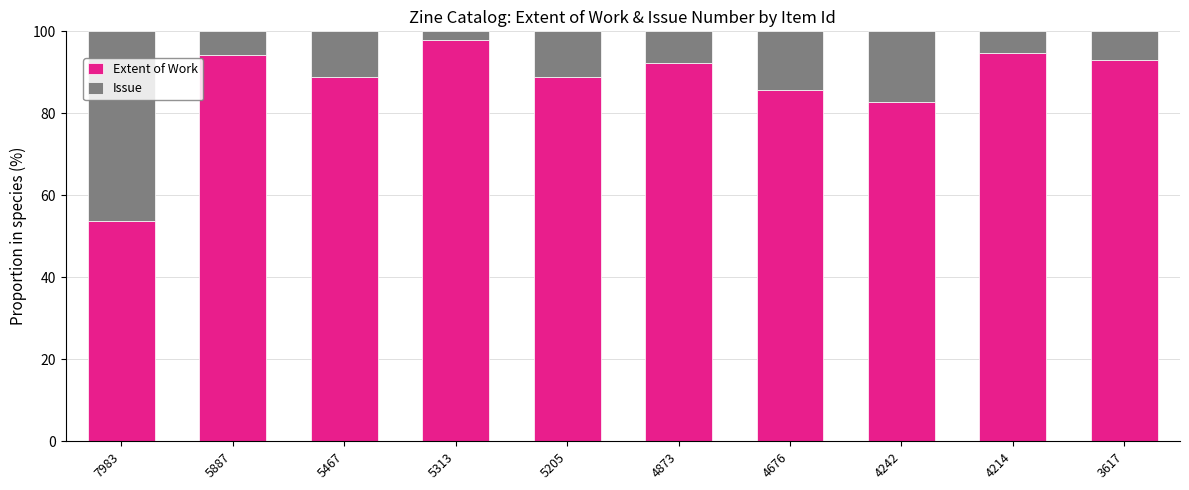

At which label does Extent of Work reach its peak?

5313